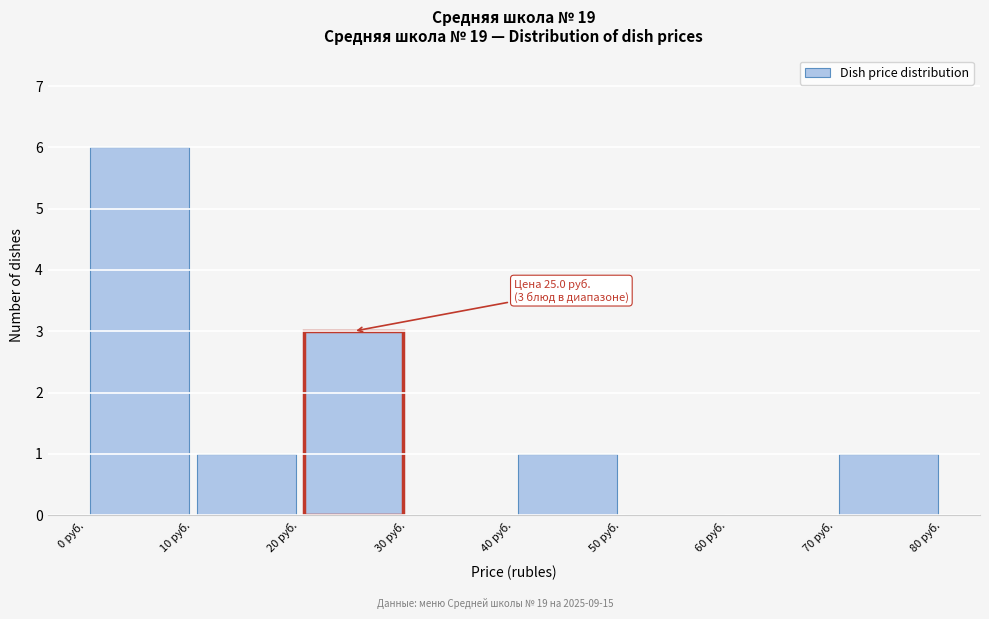

Over which range of the x-axis is the bar tallest?

0 to 10